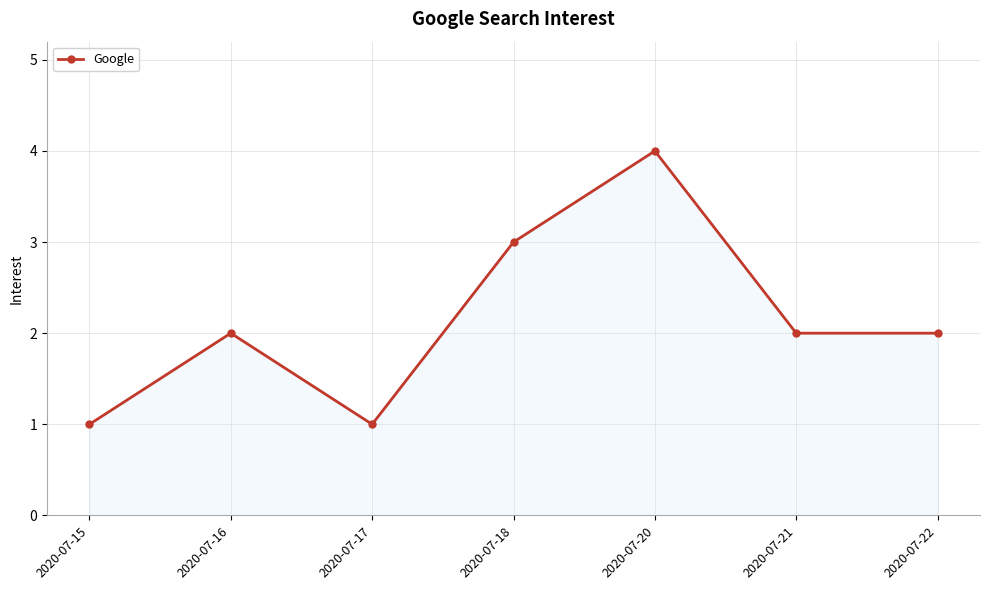

Count the number of categories in the chart.

7